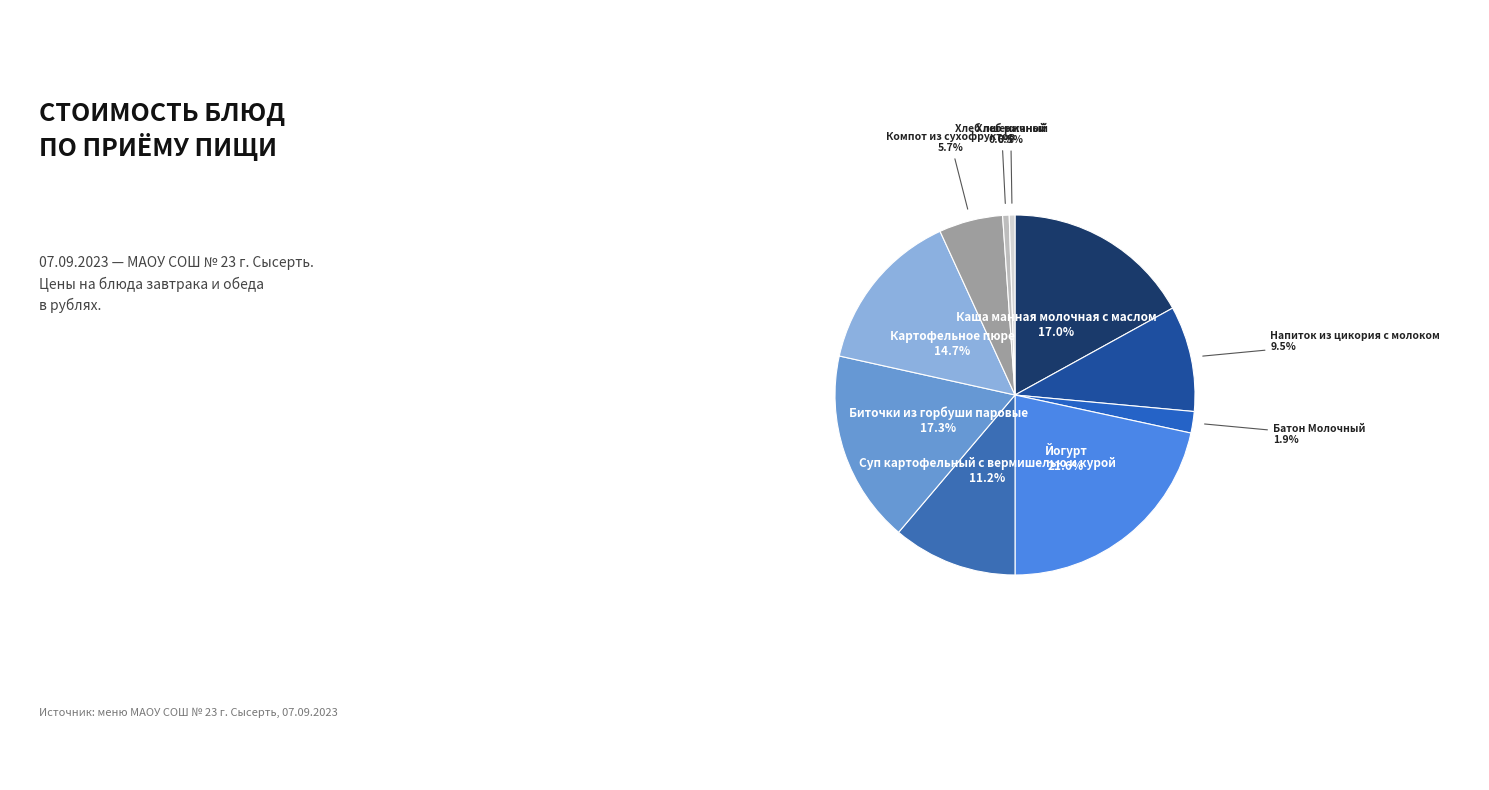

Between Хлеб пшеничный and Картофельное пюре, which is larger?

Картофельное пюре